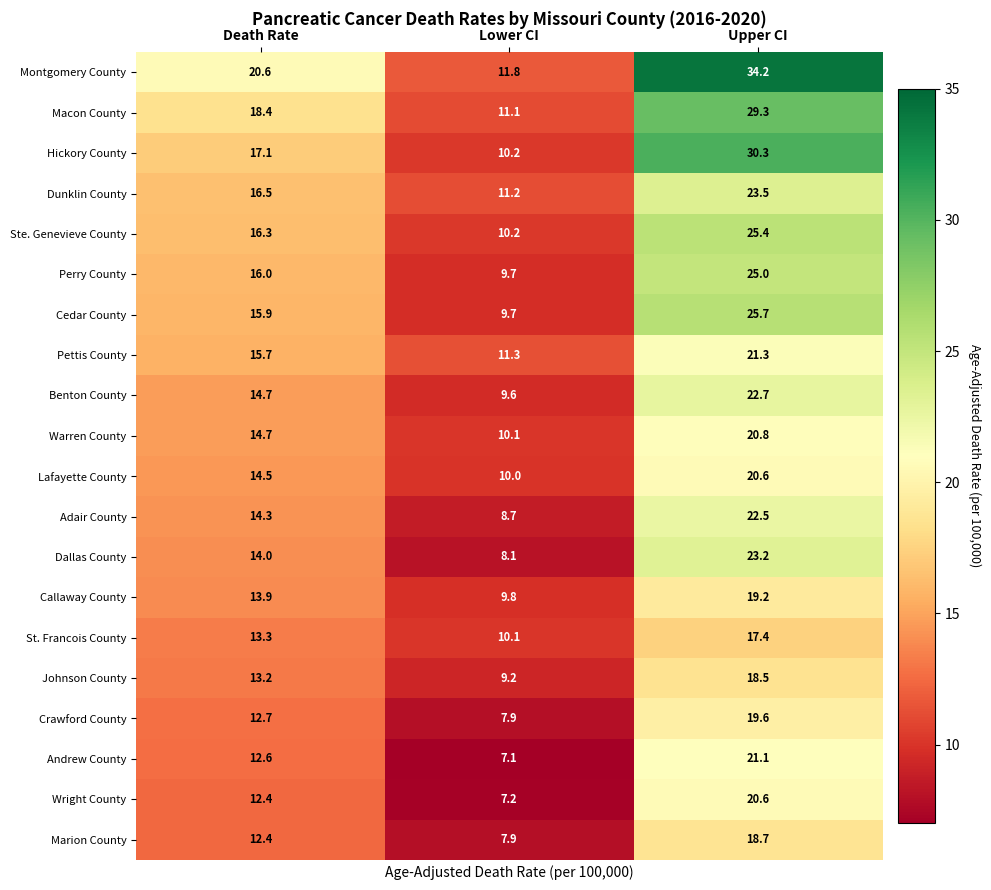

What is the minimum value for Marion County?

7.9